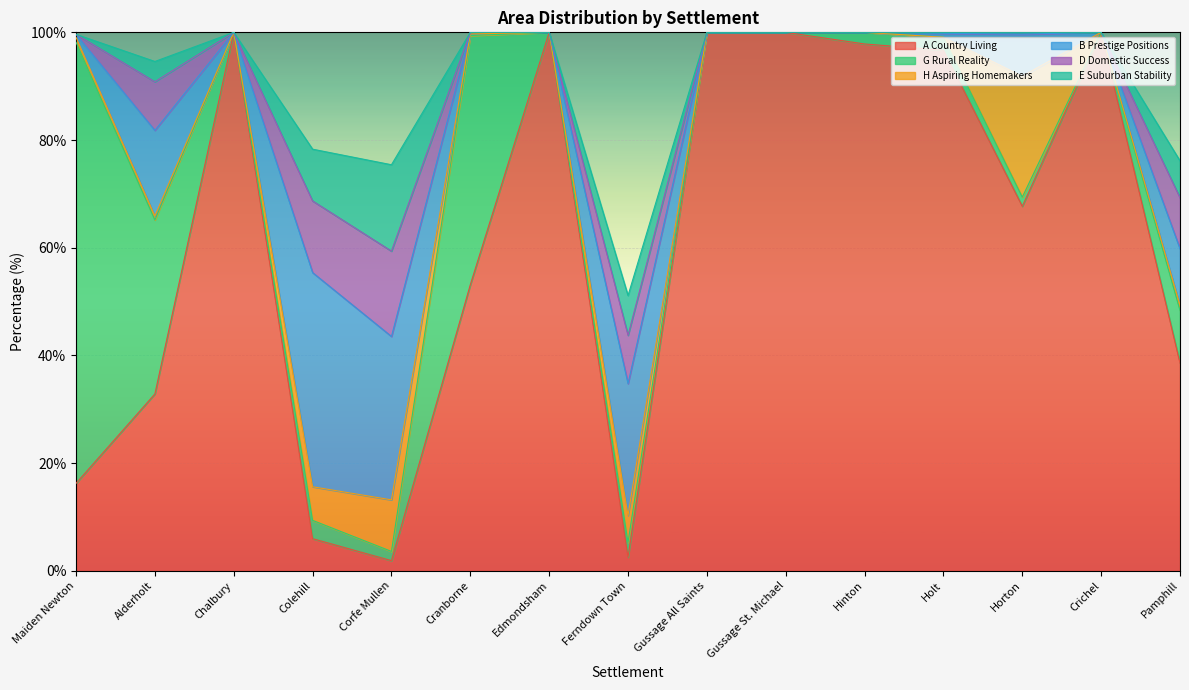

What is the sum of all A Country Living values?

913.4